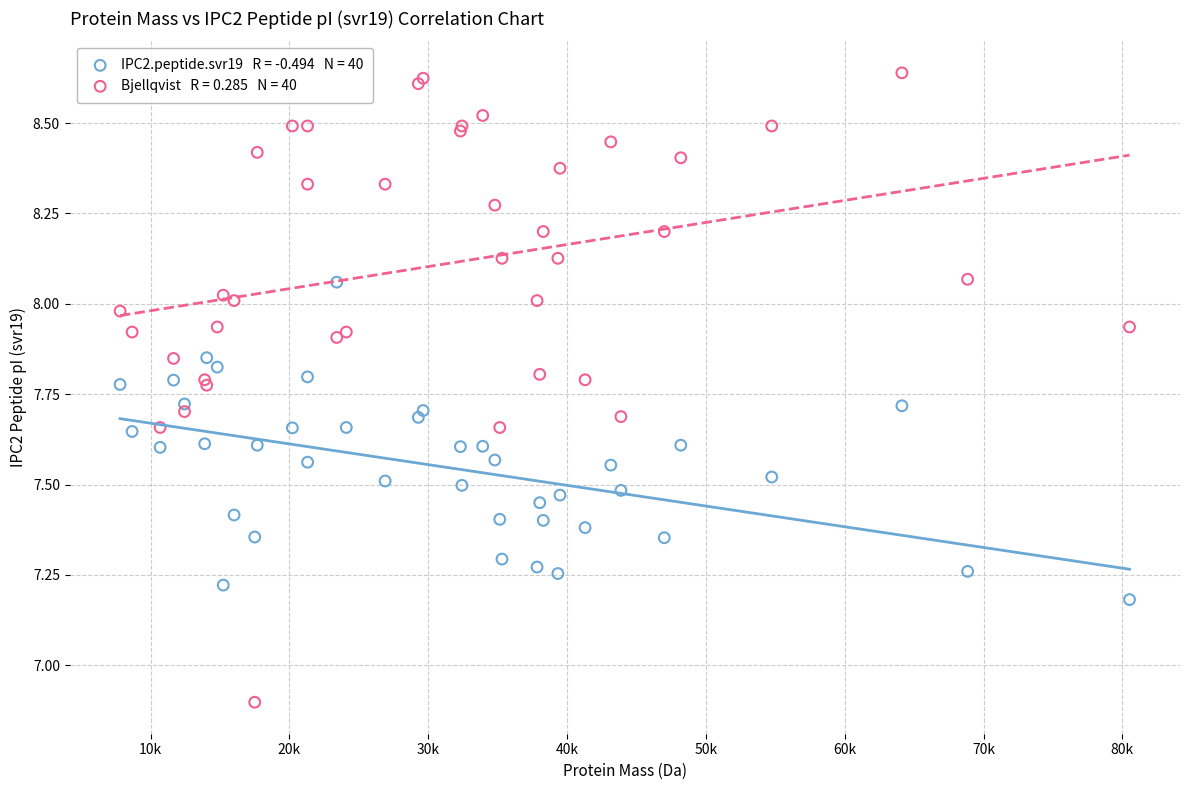

Across all series, what Y value is closest to 7?

6.9